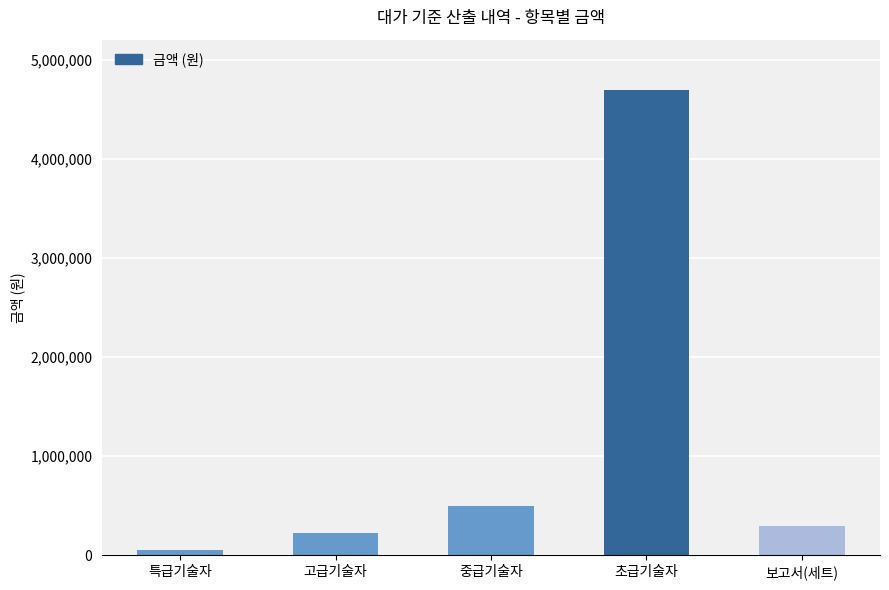

Which category has the lowest value across all series?

특급기술자